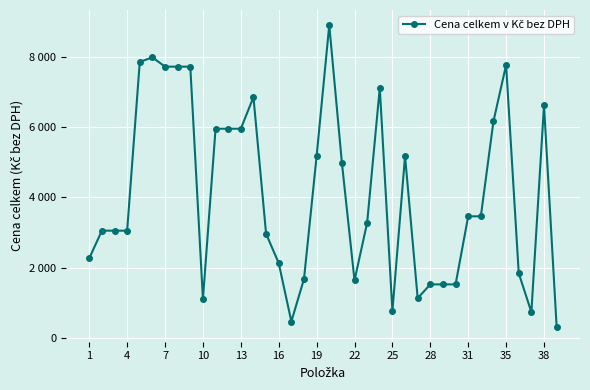

What is the greatest value displayed?

8898